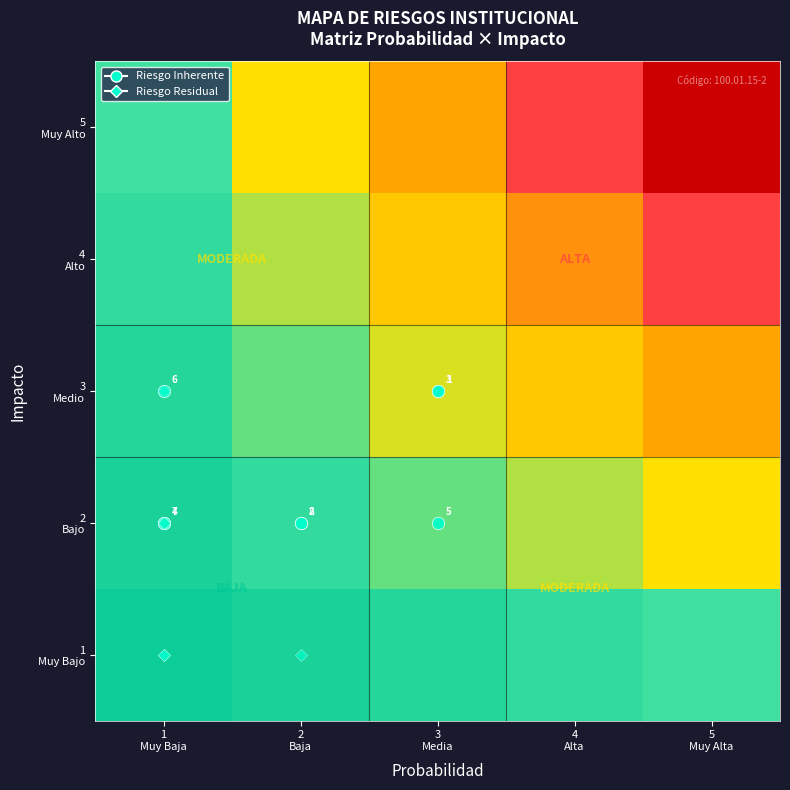

True or false: 1 Muy Bajo has a value of 0.1 at 3 Media.

False